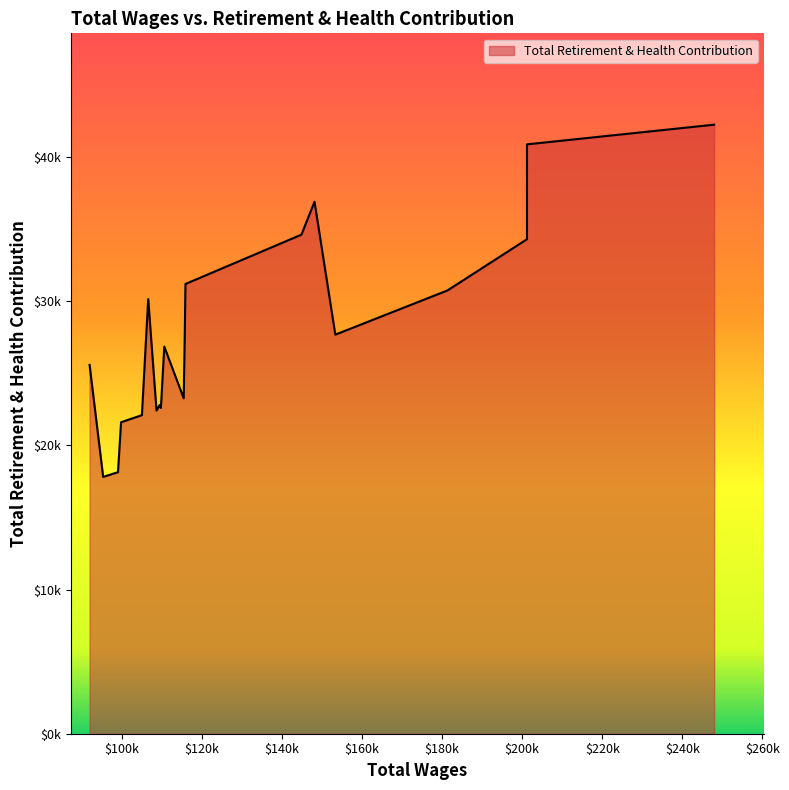

Which category has the highest value across all series?

247956